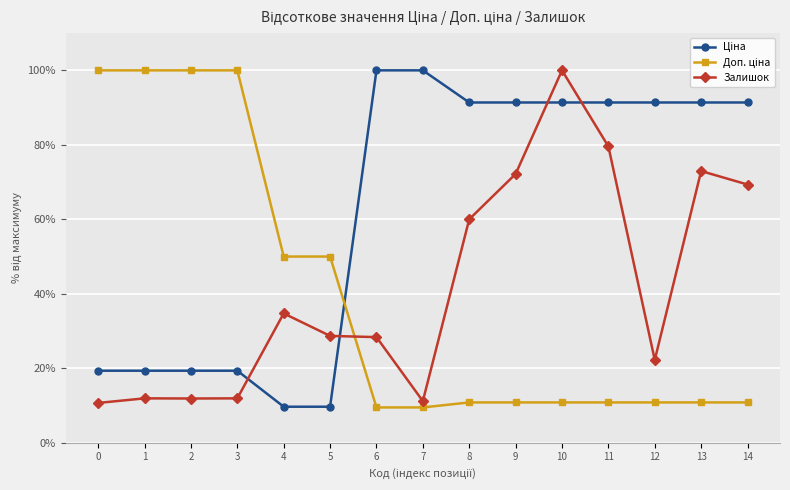

How many categories are shown in the chart?

15